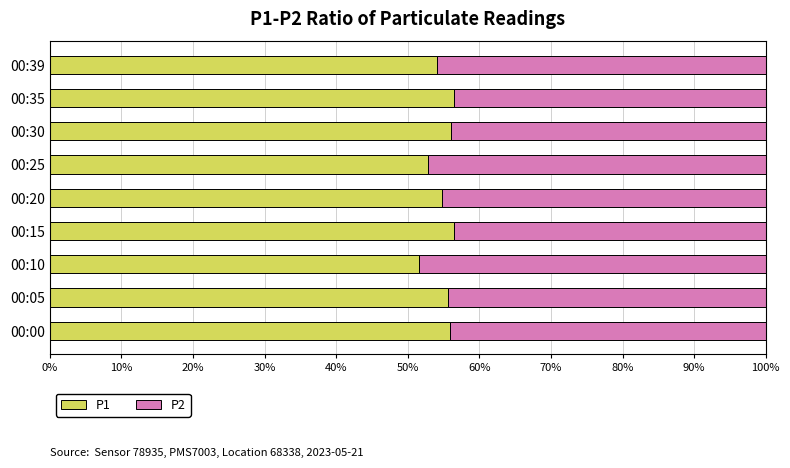

What is the minimum value for P1?

51.6